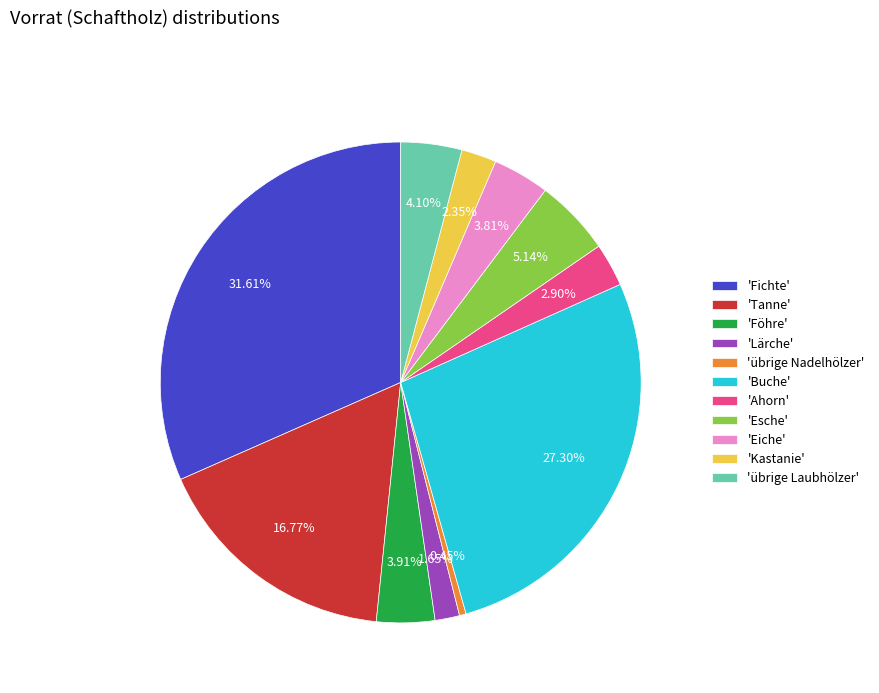

Does 'Tanne' represent more than half of the total?

No